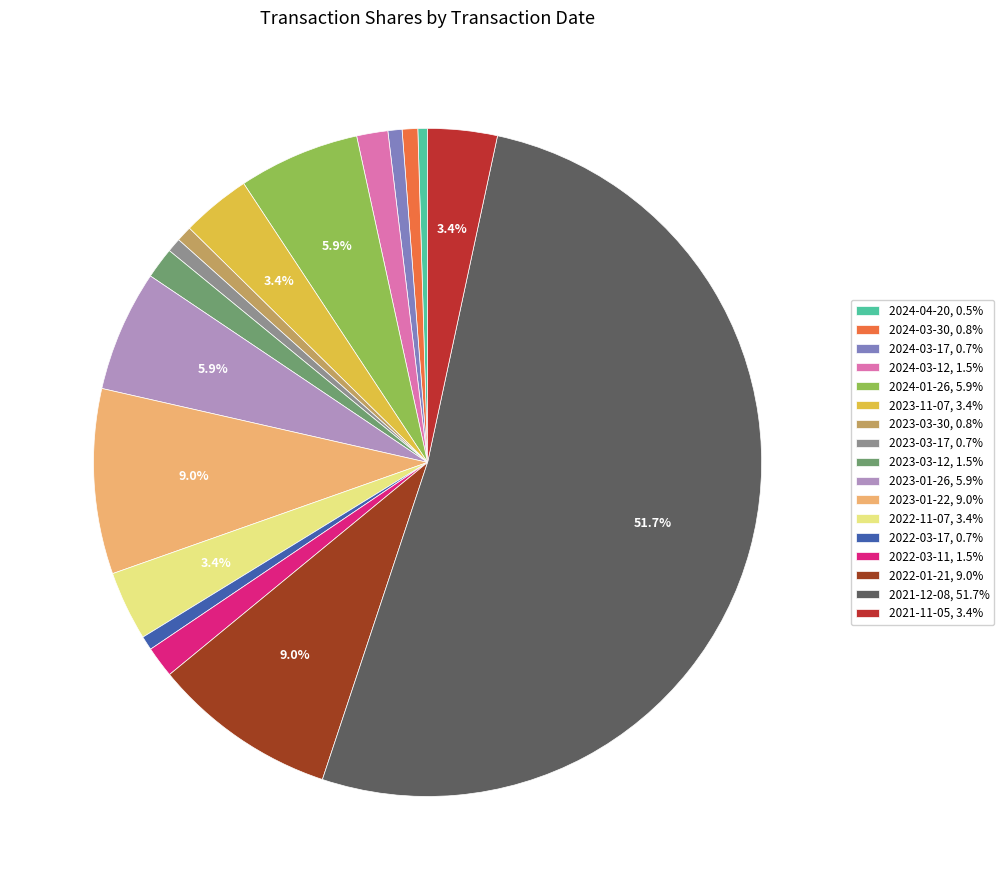

Approximately how many times larger is the value at 2023-01-22 compared to 2023-03-12?

5.9